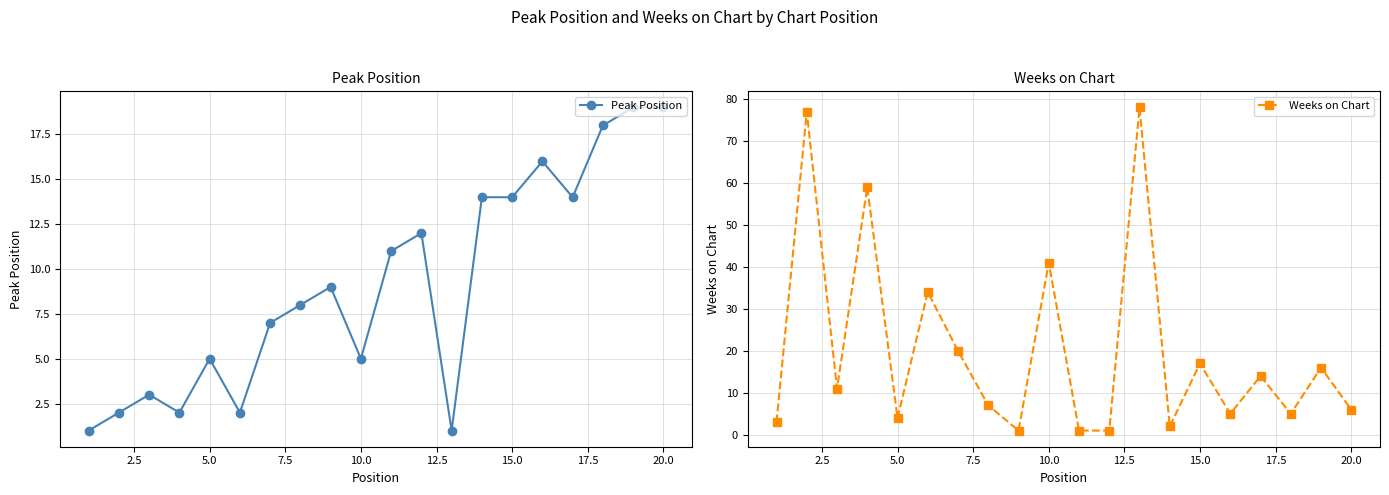

Read the Peak Position value at 20.0.

19